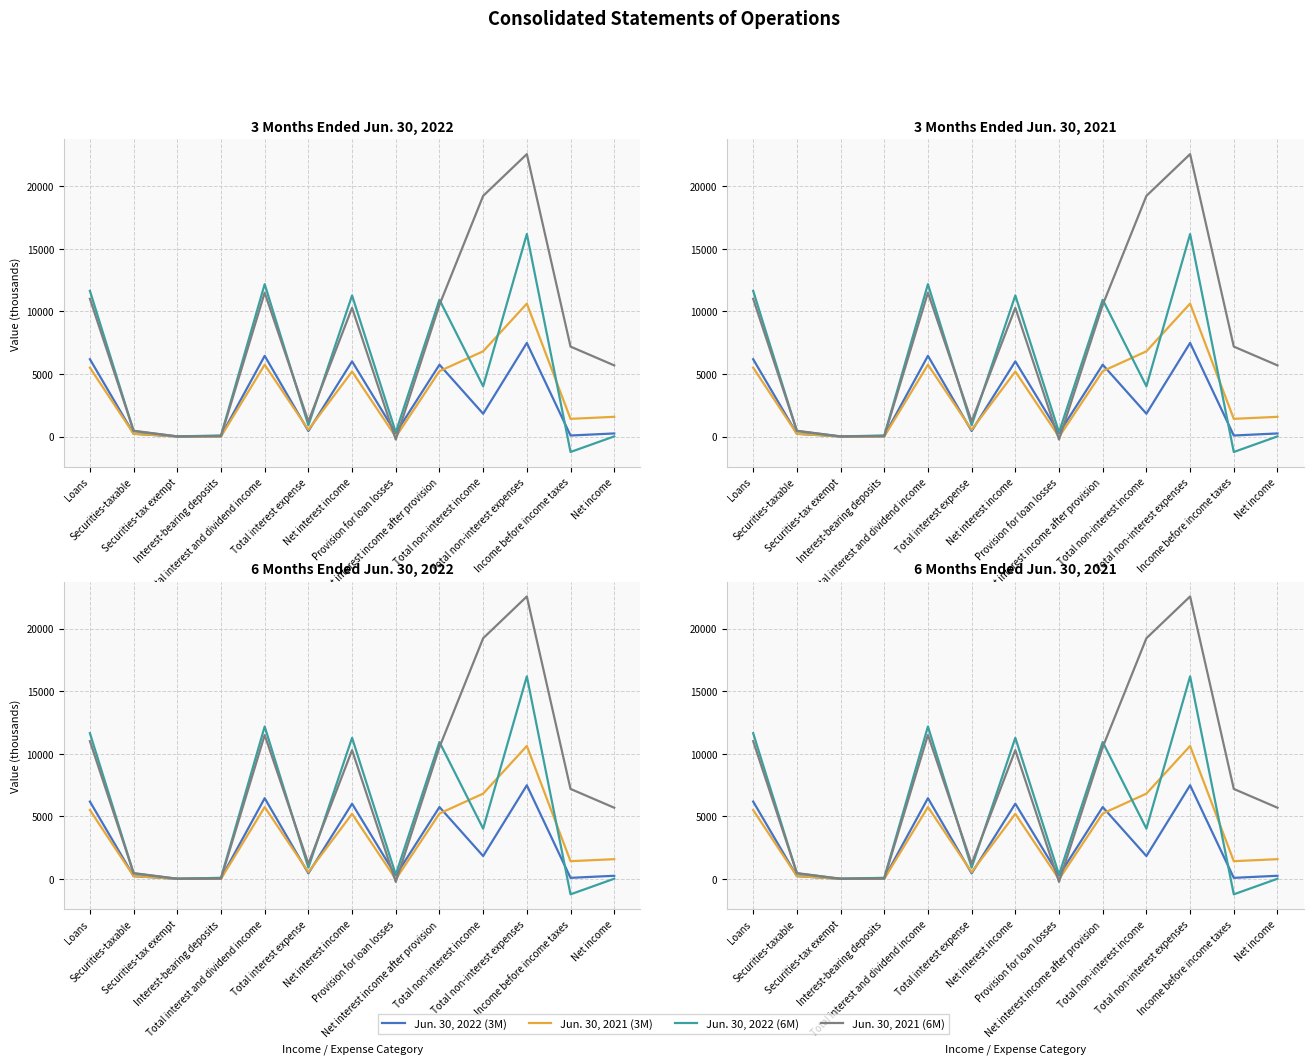

Is this an area chart (filled region under the line)?

No